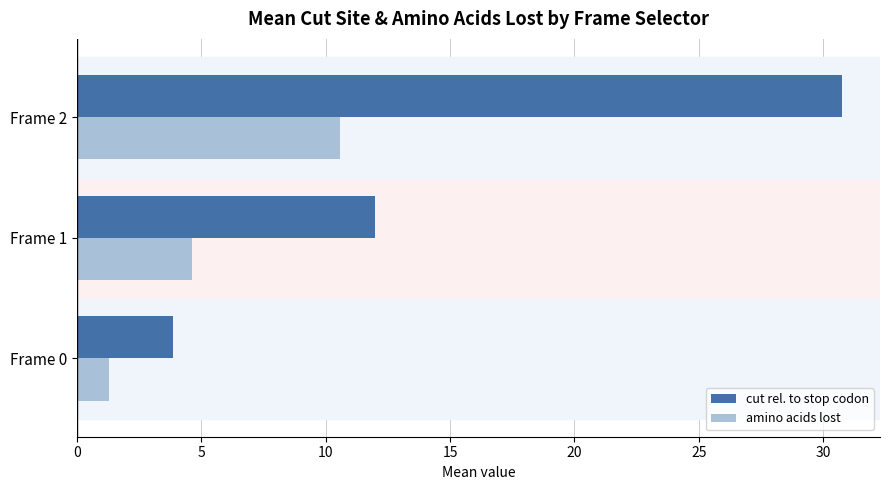

Count the number of data series in this chart.

2